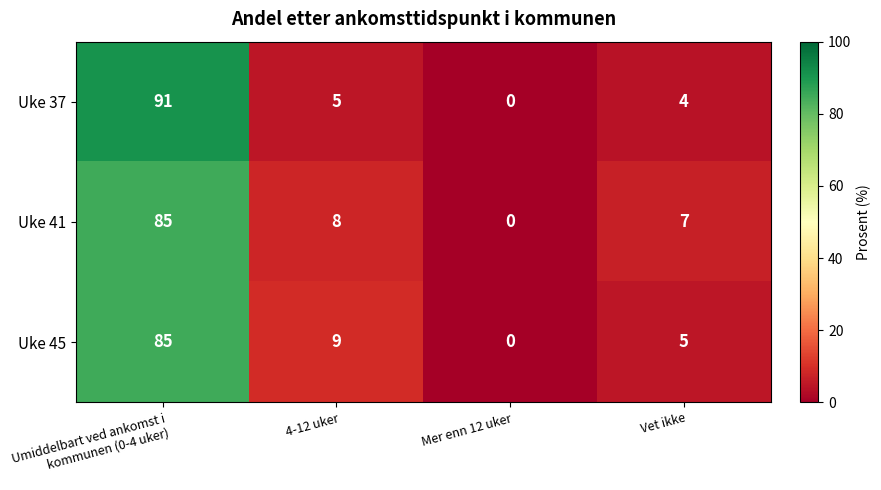

What is the average value of the Uke 41 series?

25